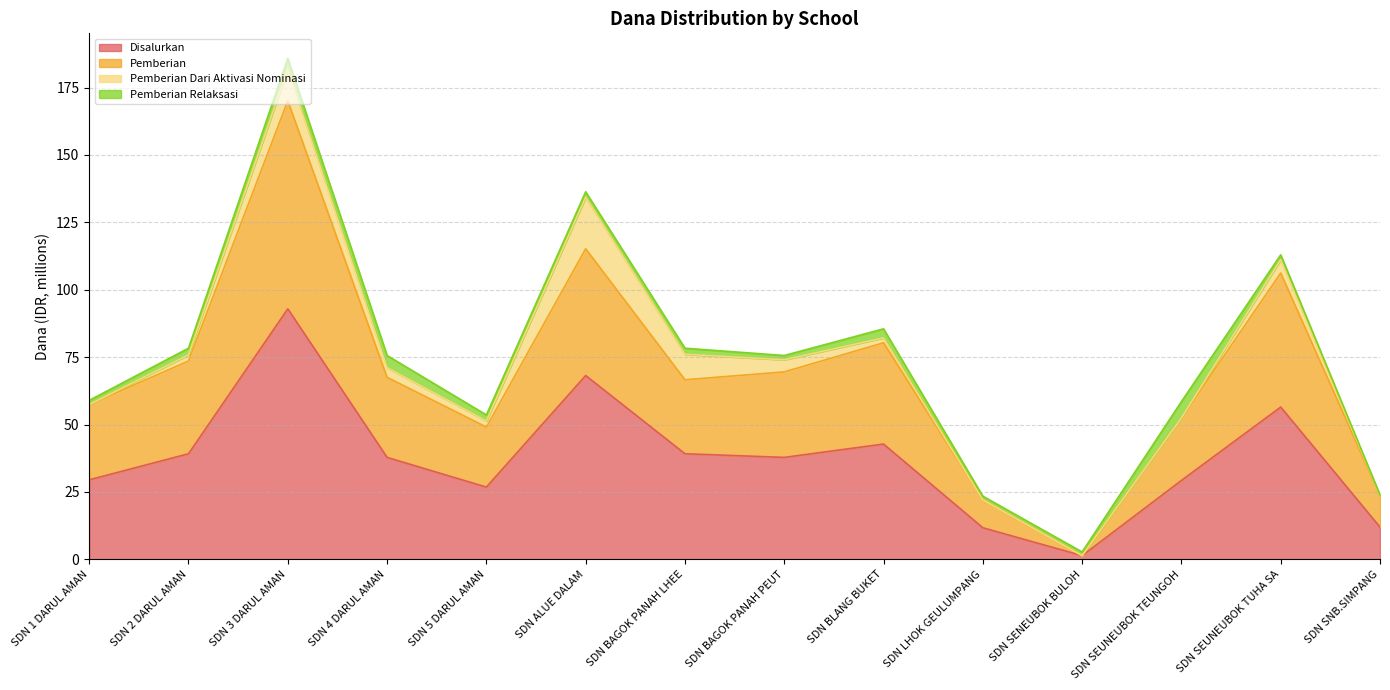

True or false: Pemberian and Disalurkan cross at least once.

False